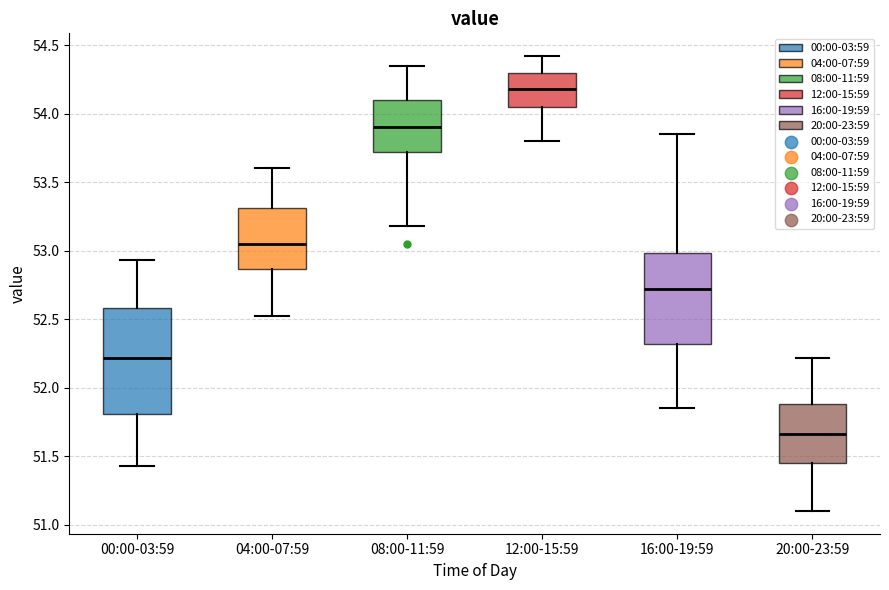

Which box's median line is the highest?

12:00-15:59